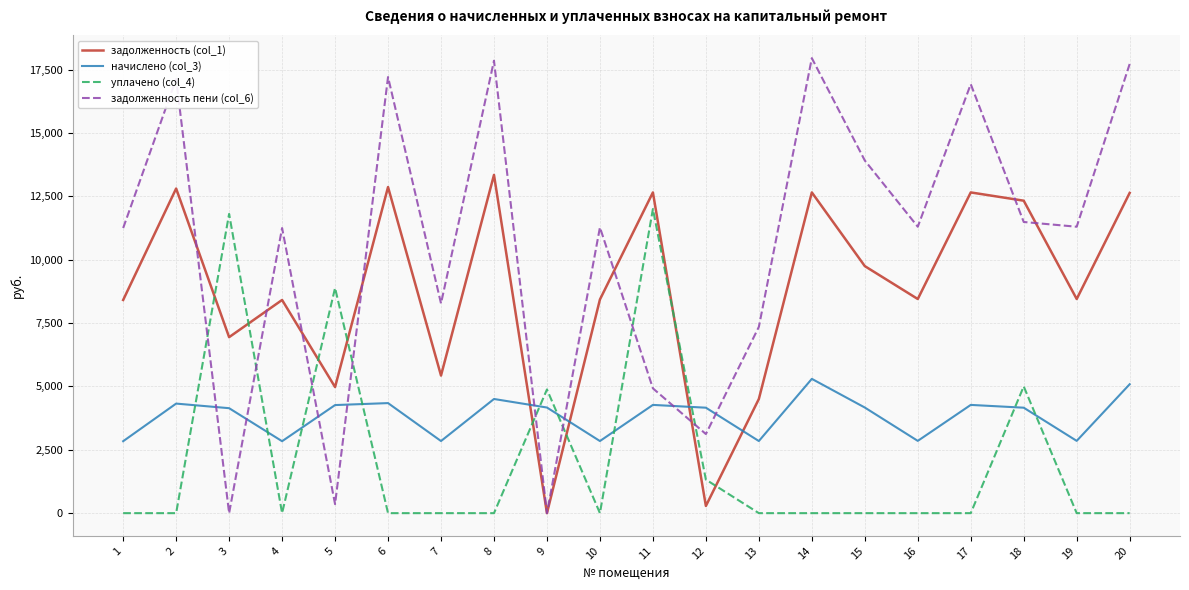

Which series has the widest spread of values?

задолженность пени (col_6)